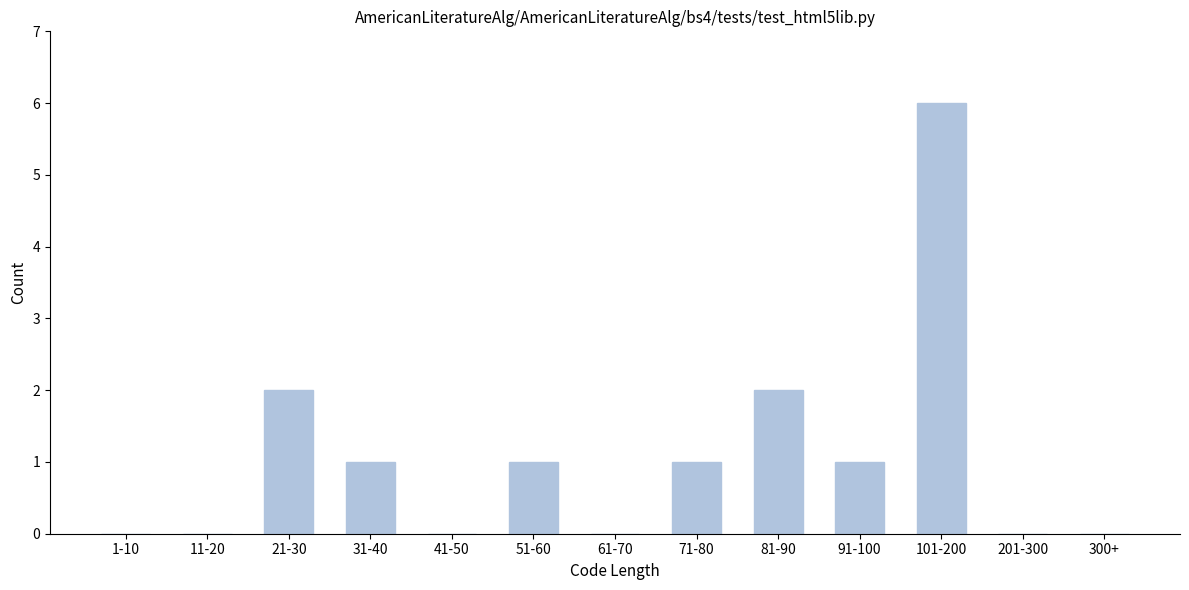

Reading left to right, list all the values displayed in this chart.

1-10=0	11-20=0	21-30=2	31-40=1	41-50=0	51-60=1	61-70=0	71-80=1	81-90=2	91-100=1	101-200=6	201-300=0	300+=0